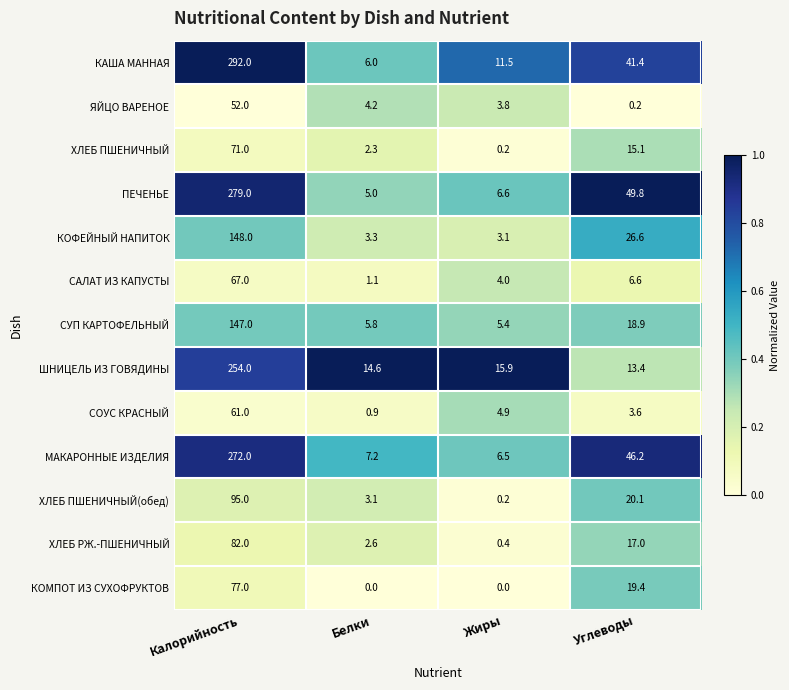

What is the spread (max minus min) of values at Калорийность?

240.0